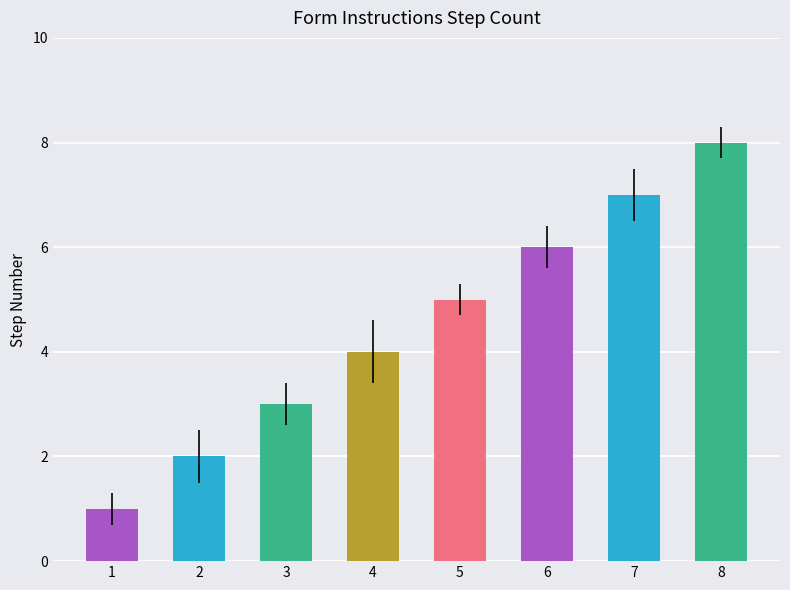

How many values are between 3 and 7?

5